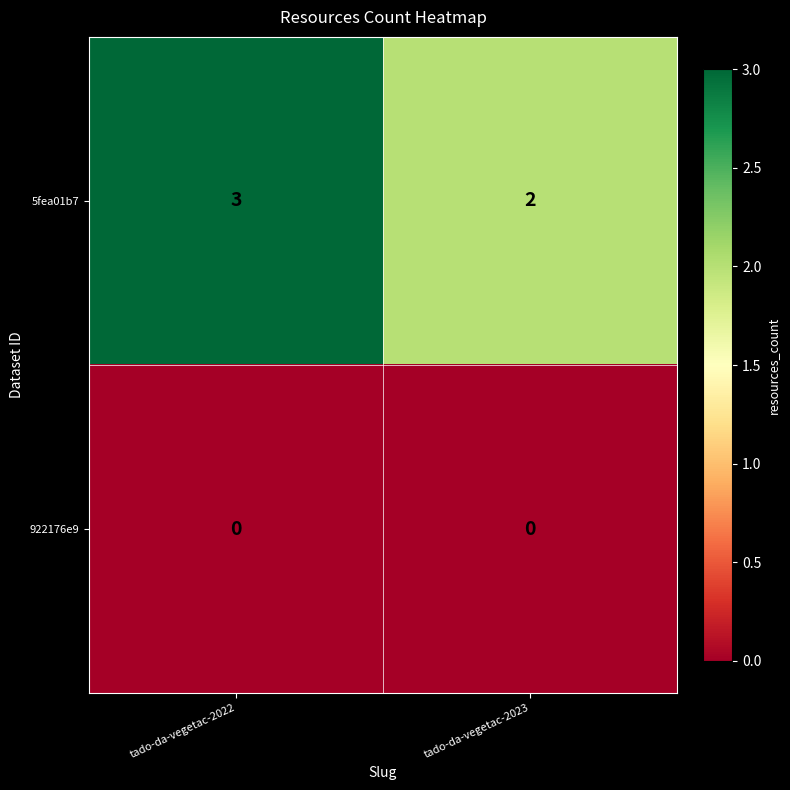

Which category has the highest value across all series?

tado-da-vegetac-2022